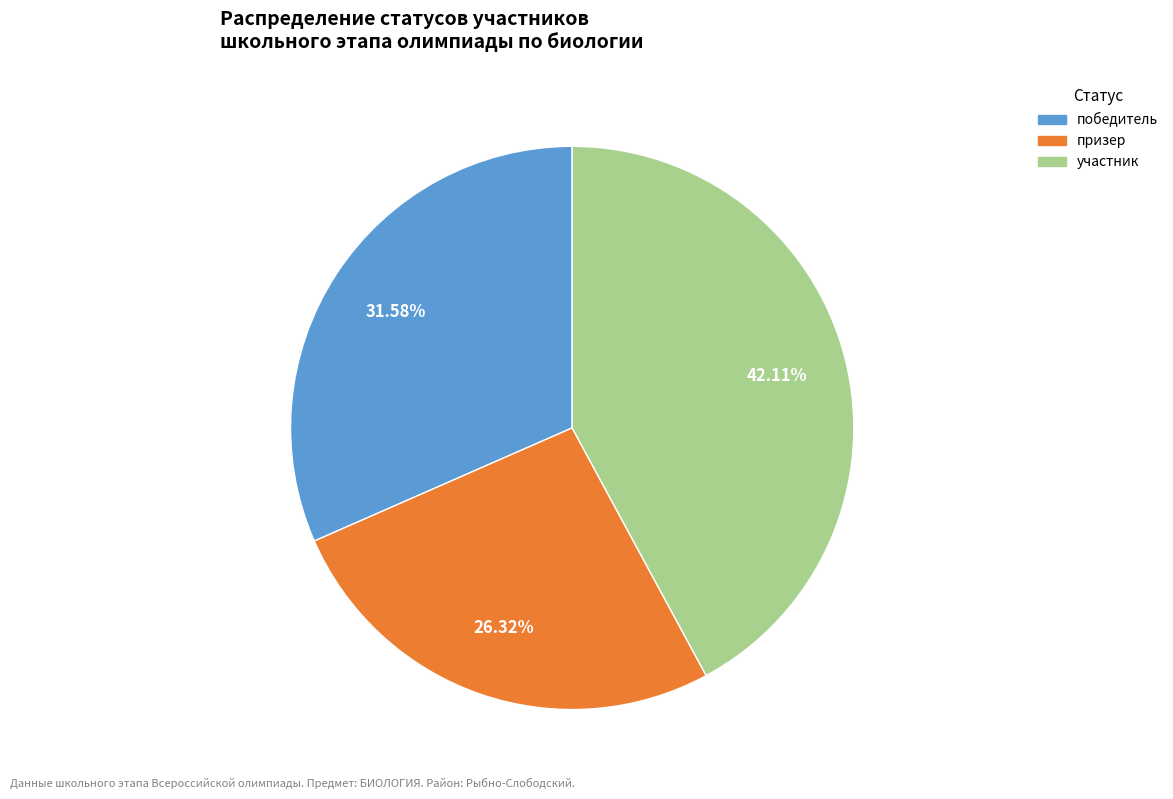

How many slices are in this pie chart?

3